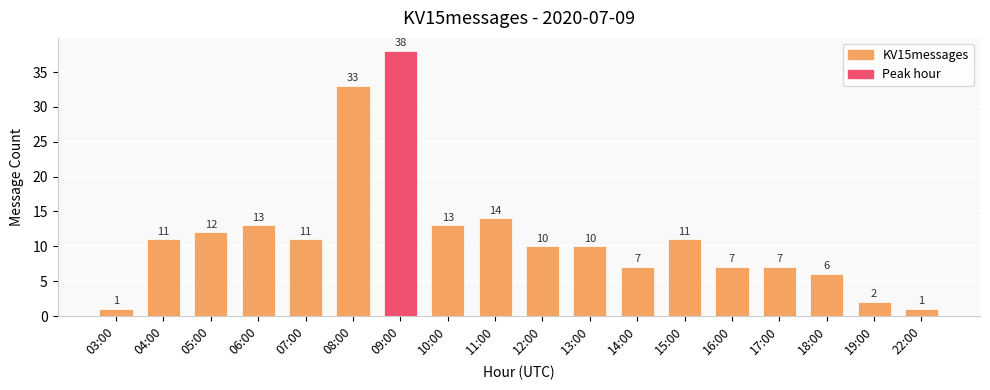

Read the value at 11:00, to the nearest 10.

10